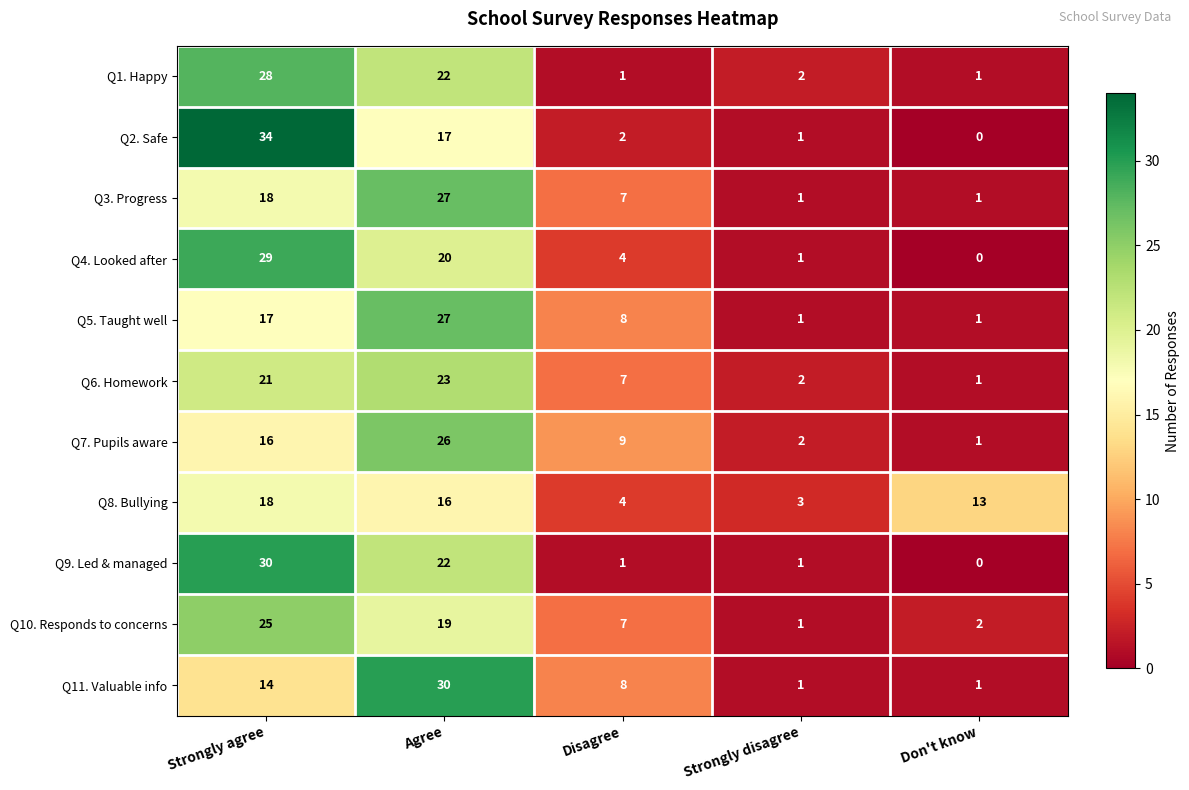

Which label corresponds to the smallest value in the chart?

Don't know